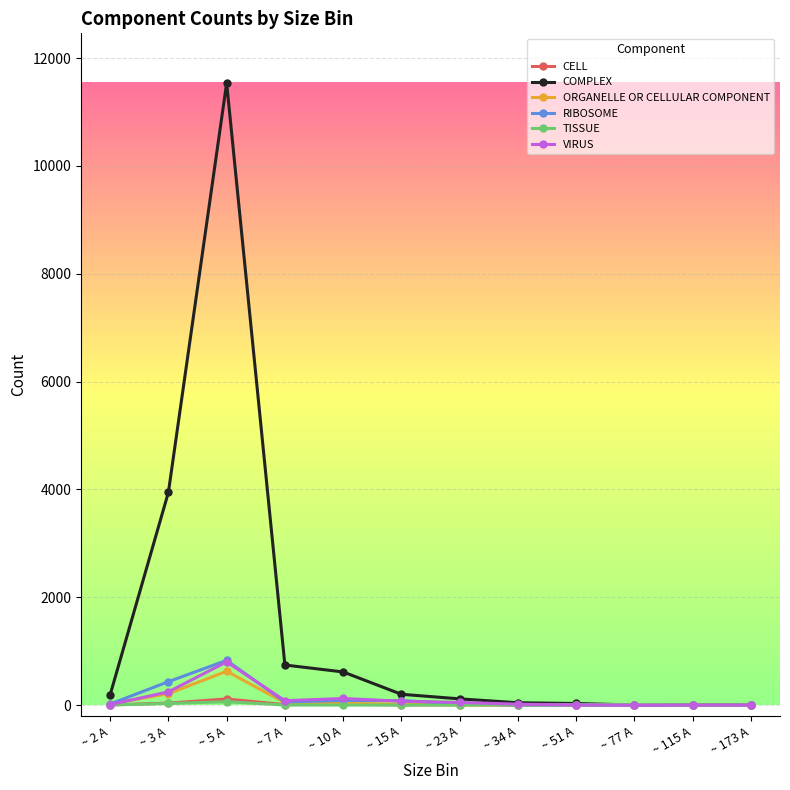

Which series has the widest spread of values?

COMPLEX